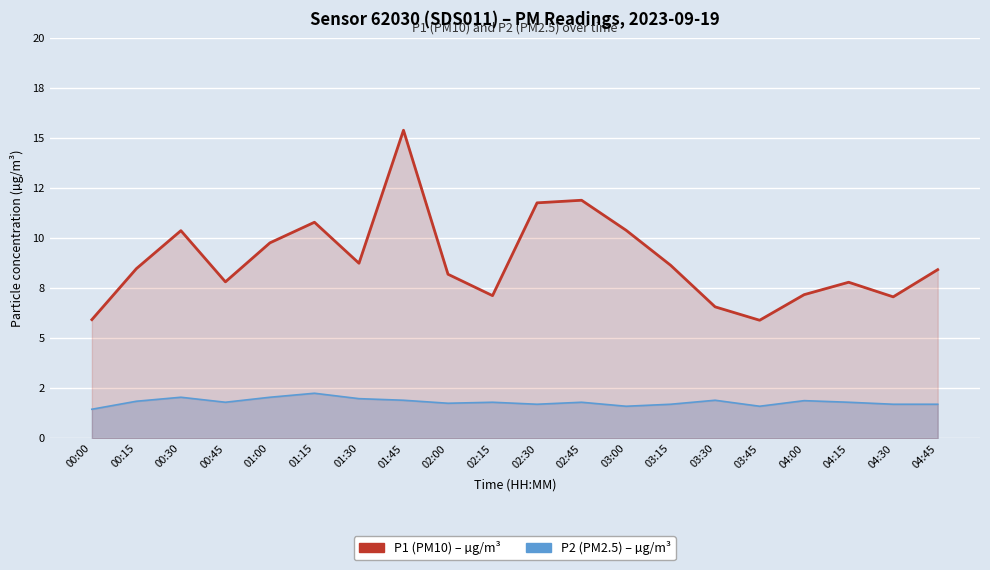

Is the value of P1 (PM10) – µg/m³ at 02:15 greater than the value of P2 (PM2.5) – µg/m³ at 00:30?

Yes